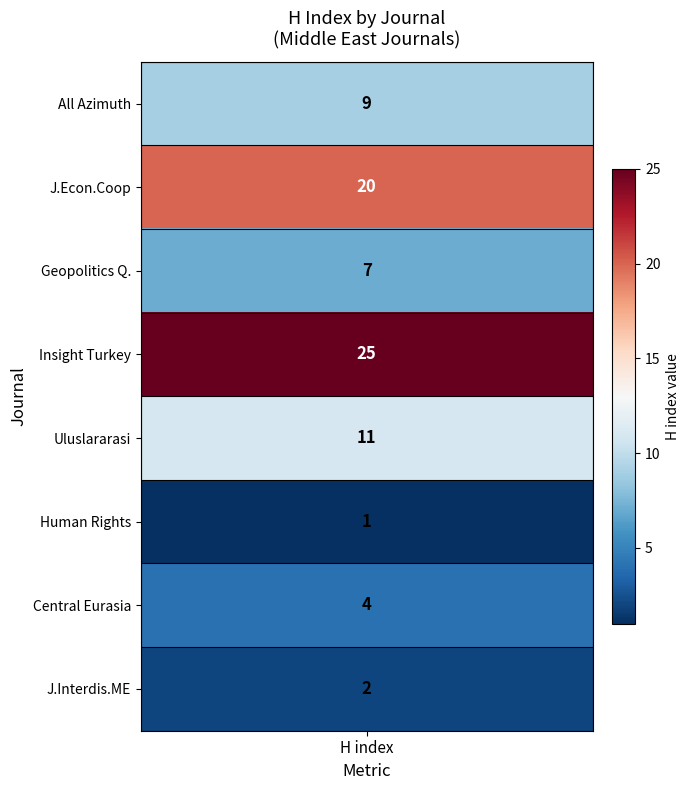

Which has a higher value, Rank 7 or Rank 2?

Rank 7